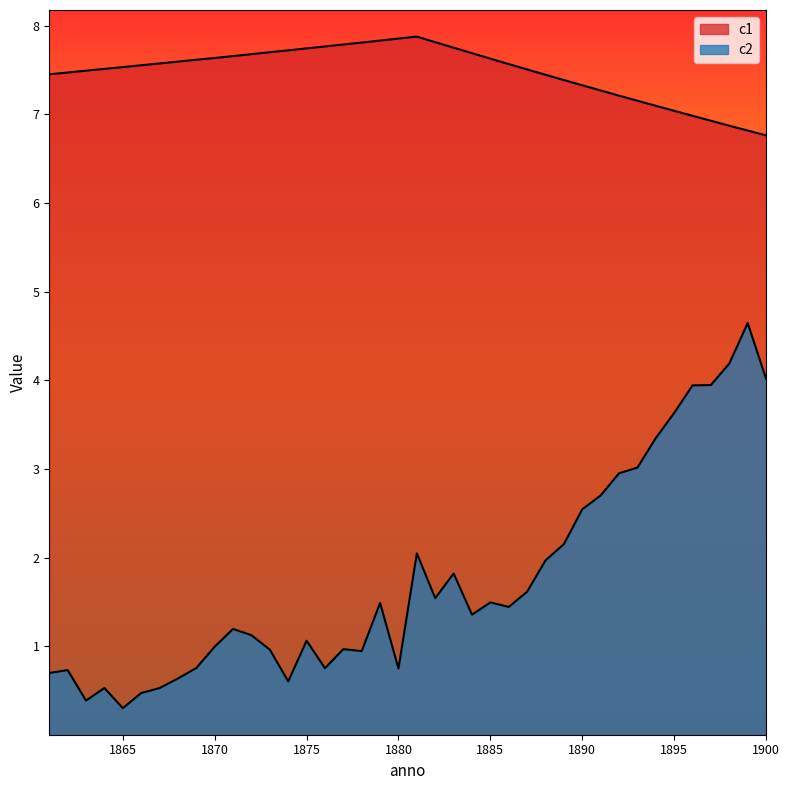

Which has a higher value, 1863 or 1879?

1879